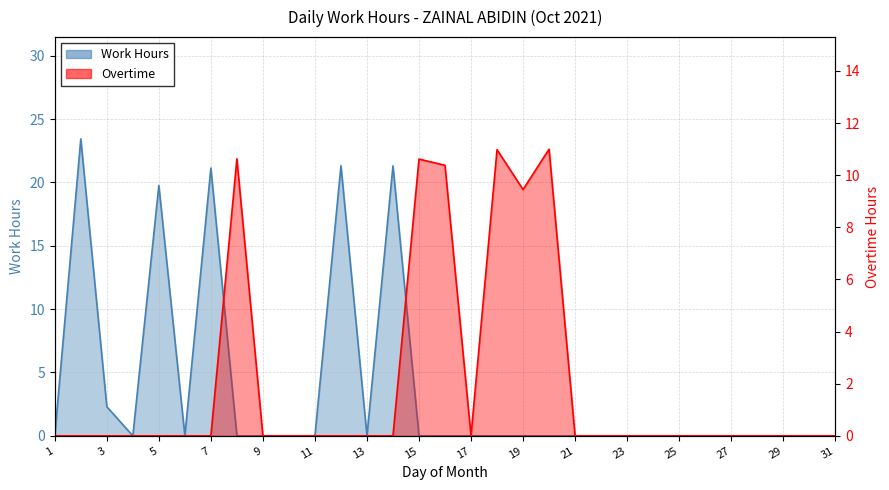

Where is the first local minimum?

4